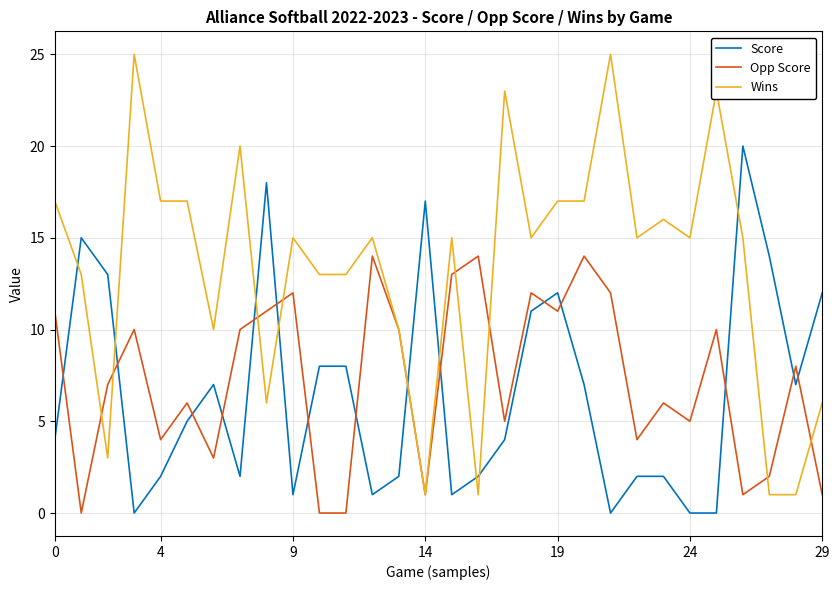

Which series has the widest spread of values?

Wins